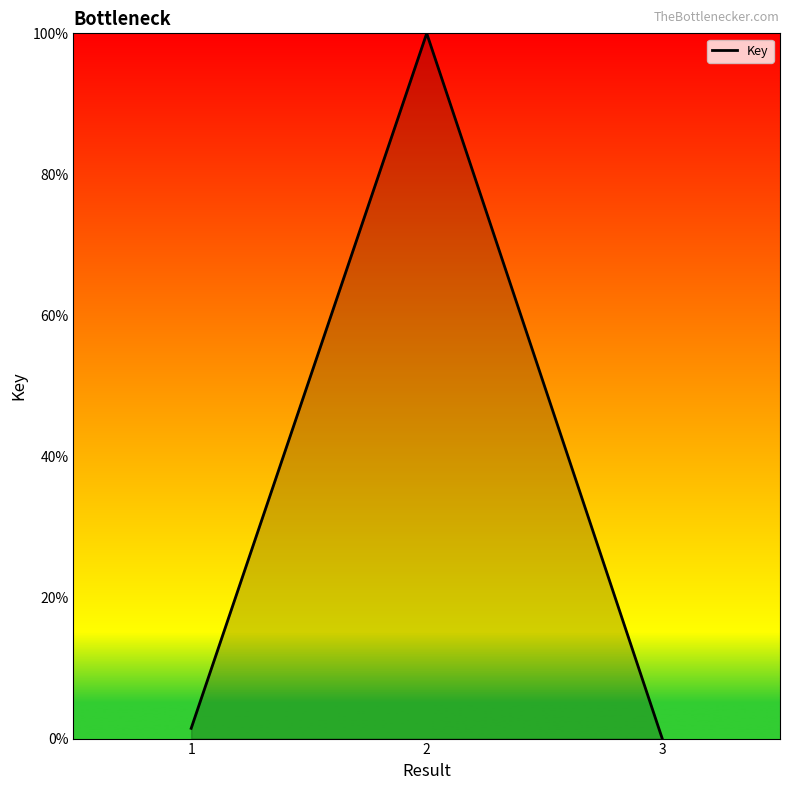

The value at 3 is -37.0. True or false?

False